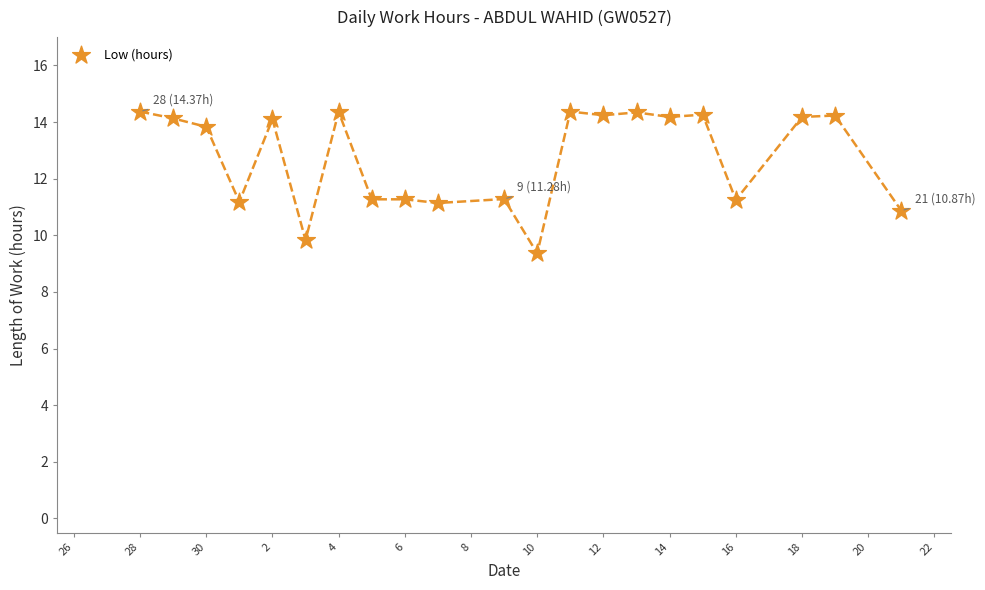

What is the range of X values (max minus min)?

23.0